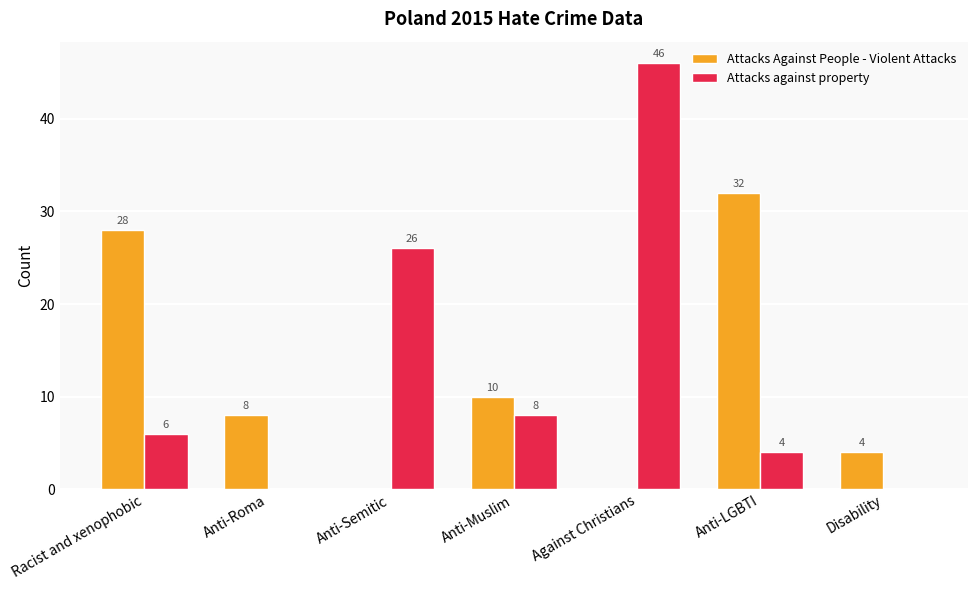

Reading left to right, transcribe all the data shown in this chart.

Attacks Against People - Violent Attacks: Racist and xenophobic=28	Anti-Roma=8	Anti-Semitic=0	Anti-Muslim=10	Against Christians=0	Anti-LGBTI=32	Disability=4
Attacks against property: Racist and xenophobic=6	Anti-Roma=0	Anti-Semitic=26	Anti-Muslim=8	Against Christians=46	Anti-LGBTI=4	Disability=0